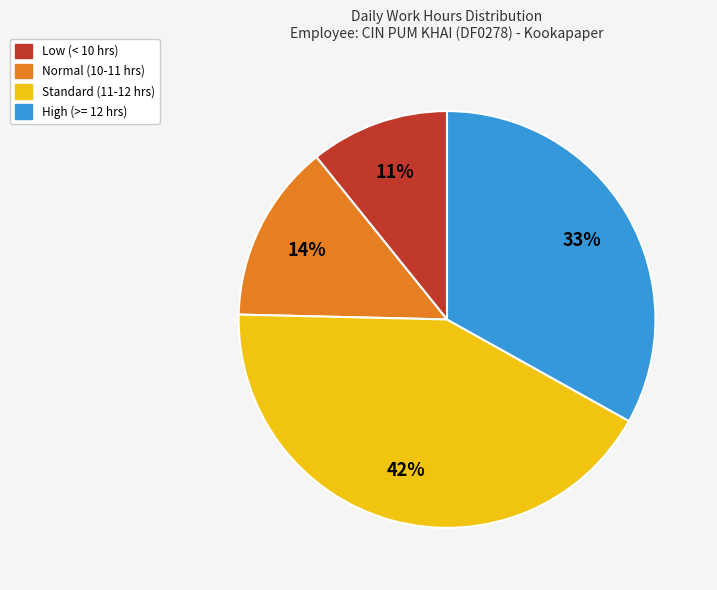

Is there any slice that represents more than half of the pie?

No